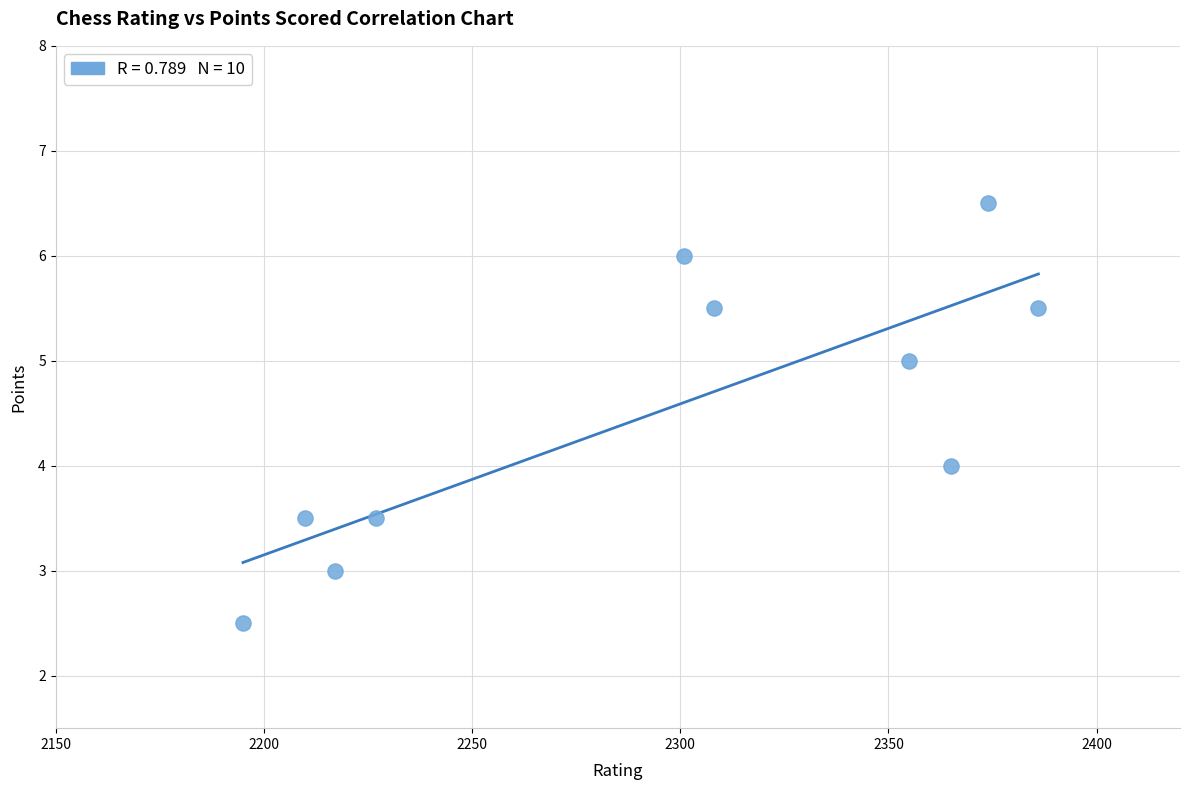

What is the average X value?

2293.8